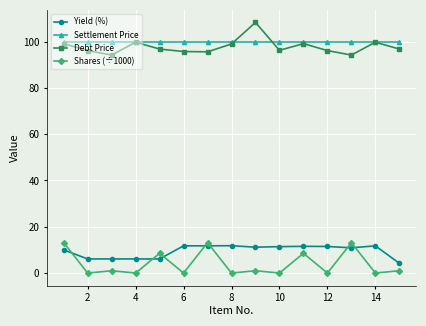

Which series has the widest spread of values?

Debt Price